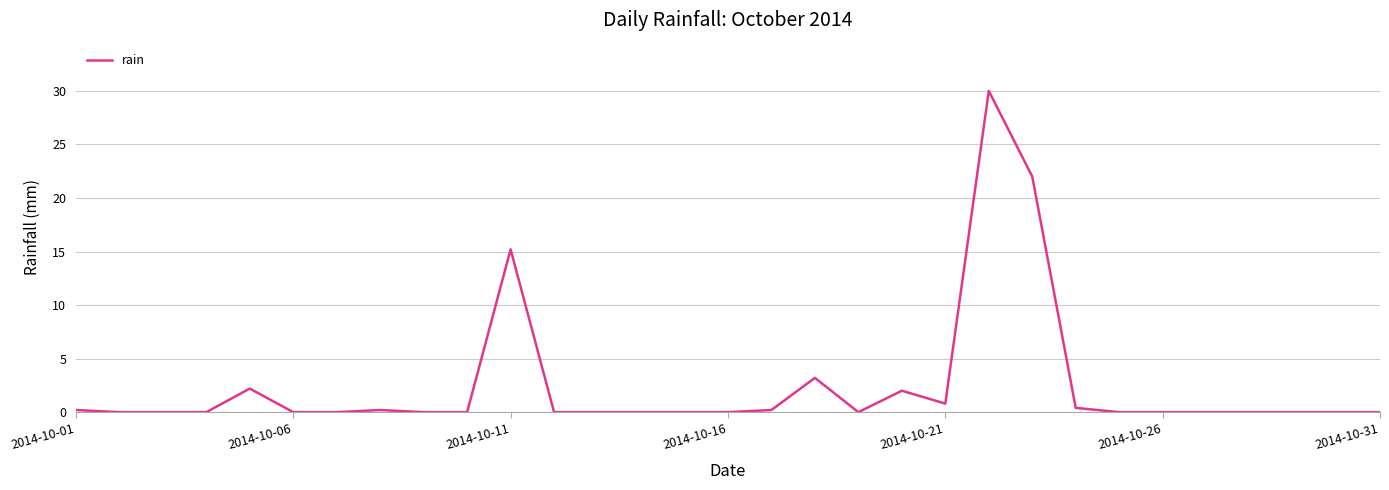

What is the maximum value shown in the chart?

30.0